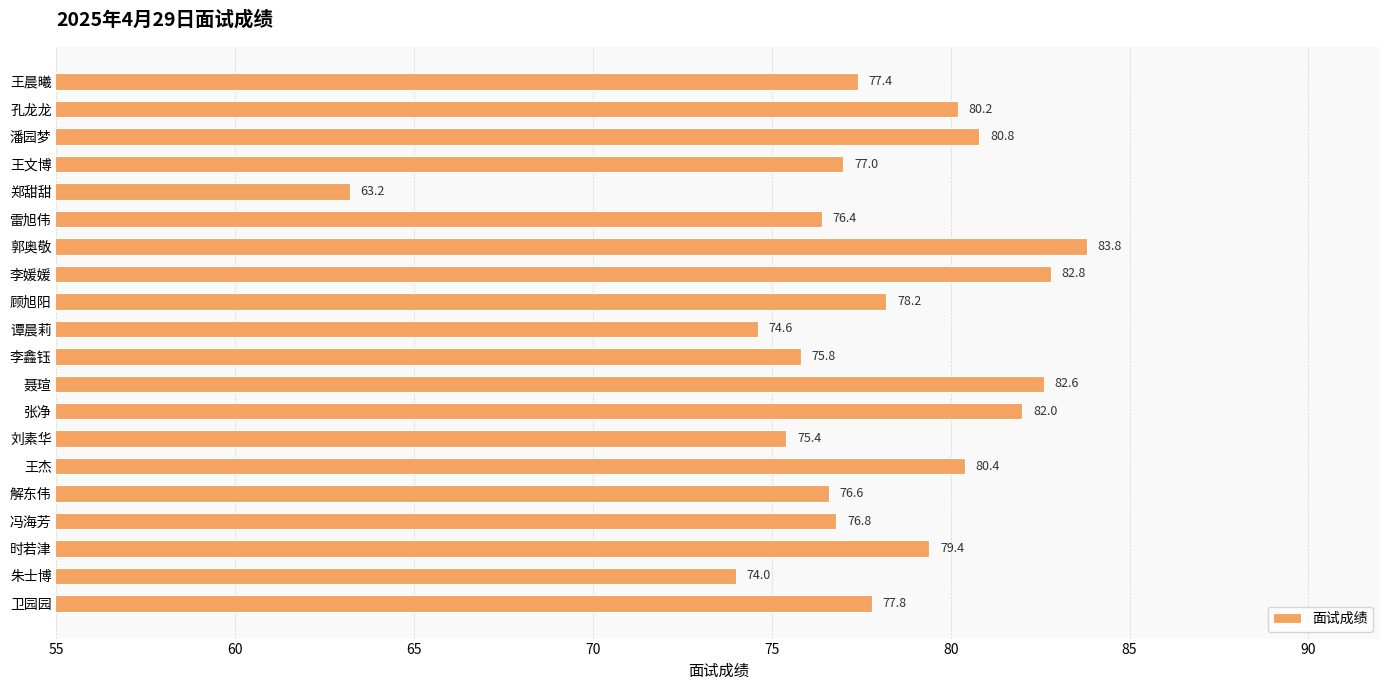

List the labels in order of value, smallest first.

郑甜甜, 朱士博, 谭晨莉, 刘素华, 李鑫钰, 雷旭伟, 解东伟, 冯海芳, 王文博, 王晨曦, 卫园园, 顾旭阳, 时若津, 孔龙龙, 王杰, 潘园梦, 张净, 聂瑄, 李媛媛, 郭奥敬